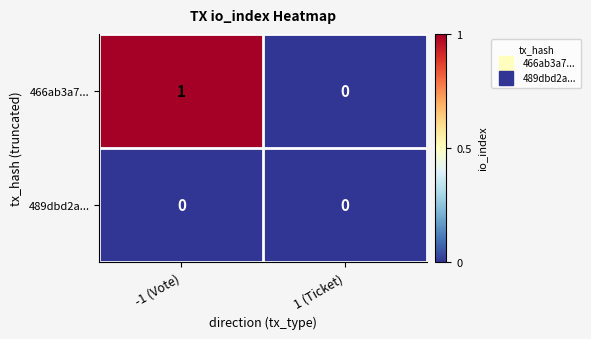

Count the number of data series in this chart.

2